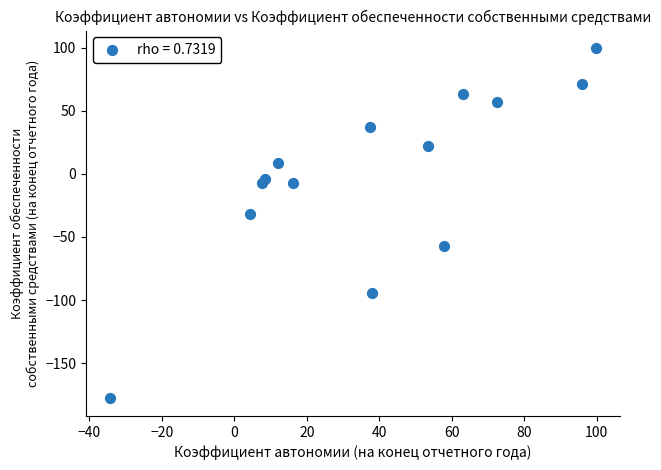

What is the range of Y values (max minus min)?

277.7